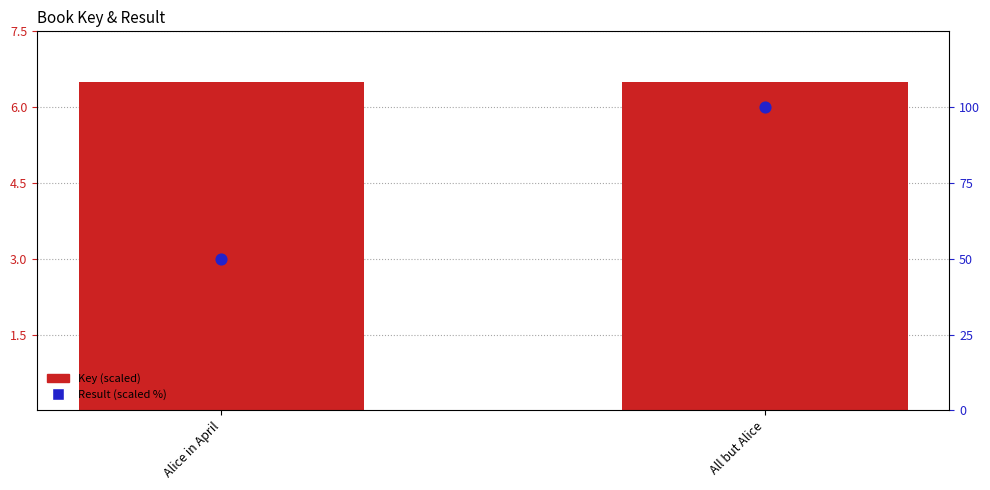

At how many categories does at least one series exceed 40?

2